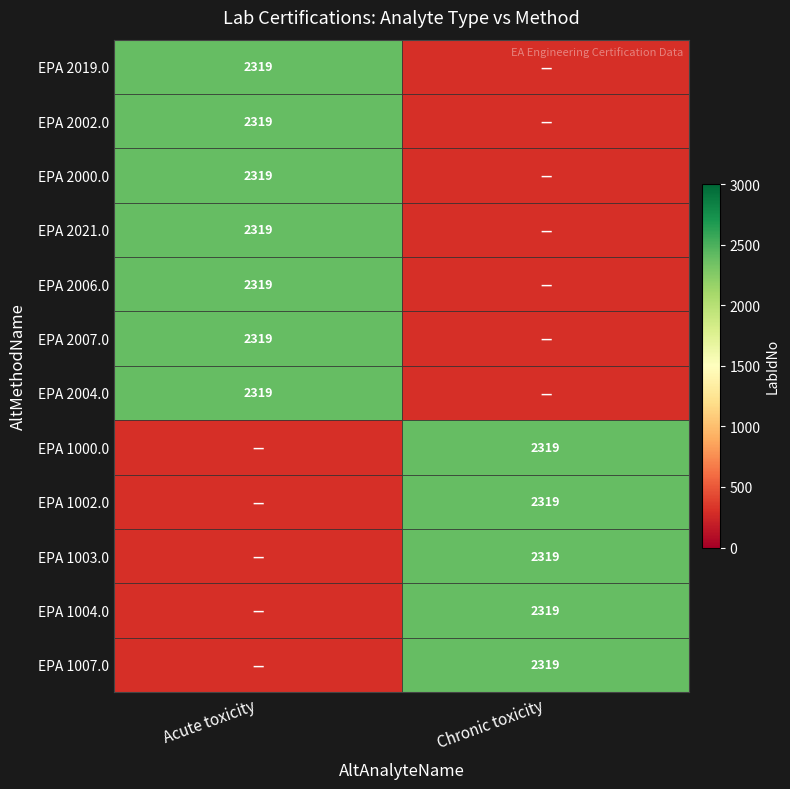

What is the sum of the Chronic toxicity values at 4 and 6?

2319